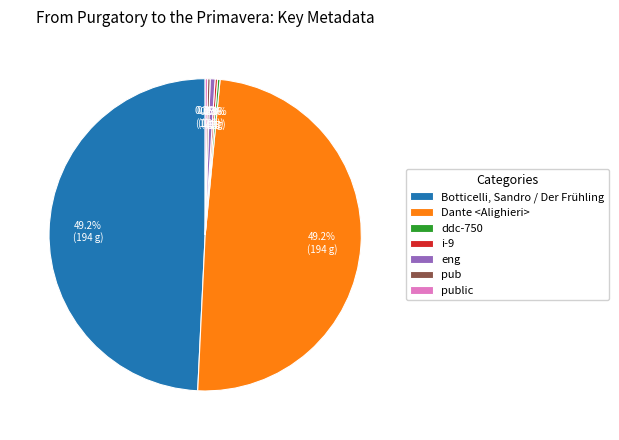

How much of the chart is everything except Dante <Alighieri>?

50.8%